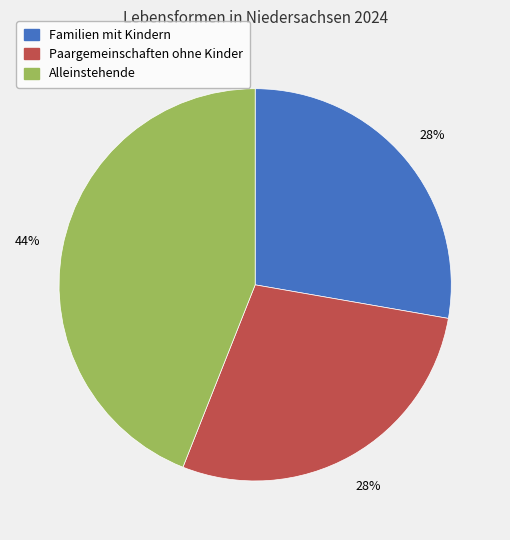

What is the largest slice in the pie chart?

Alleinstehende